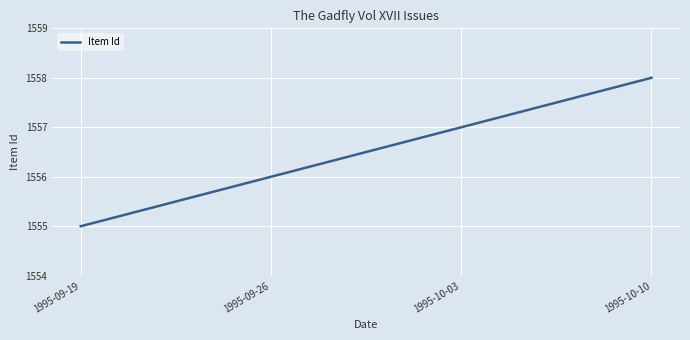

How many lines are shown in the chart?

1